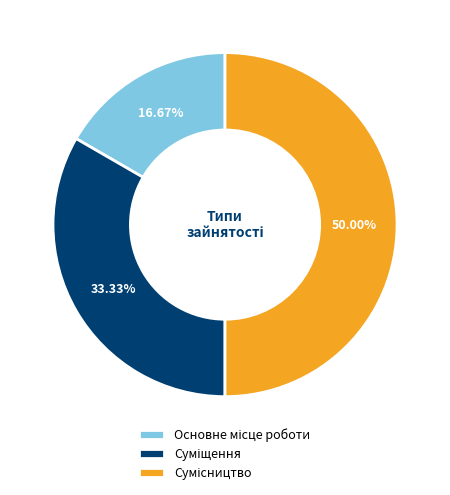

What percentage do Сумісництво and Суміщення together represent?

83.3%